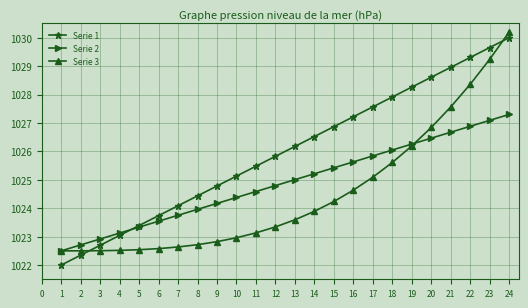

Is it true that Serie 1 equals 350.5 at 16?

False